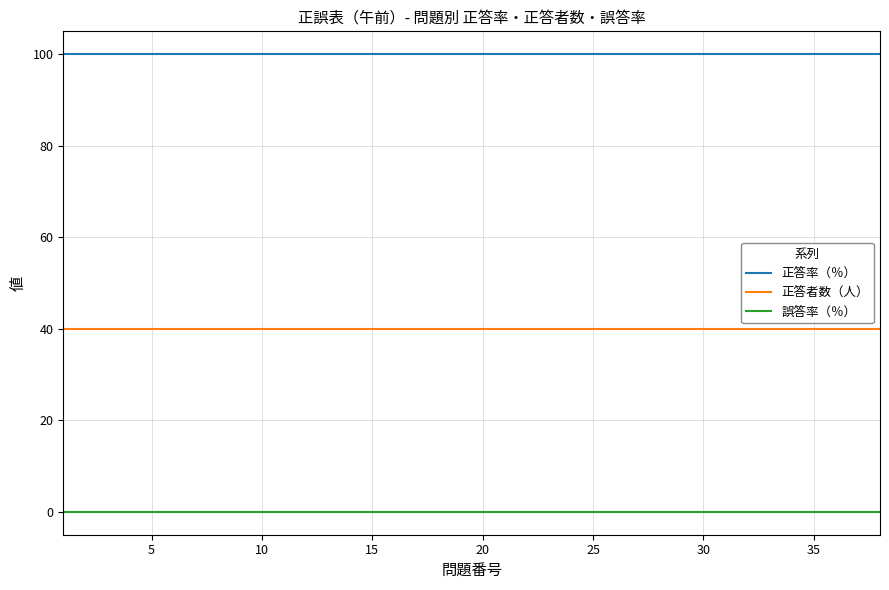

How many lines are shown in the chart?

3